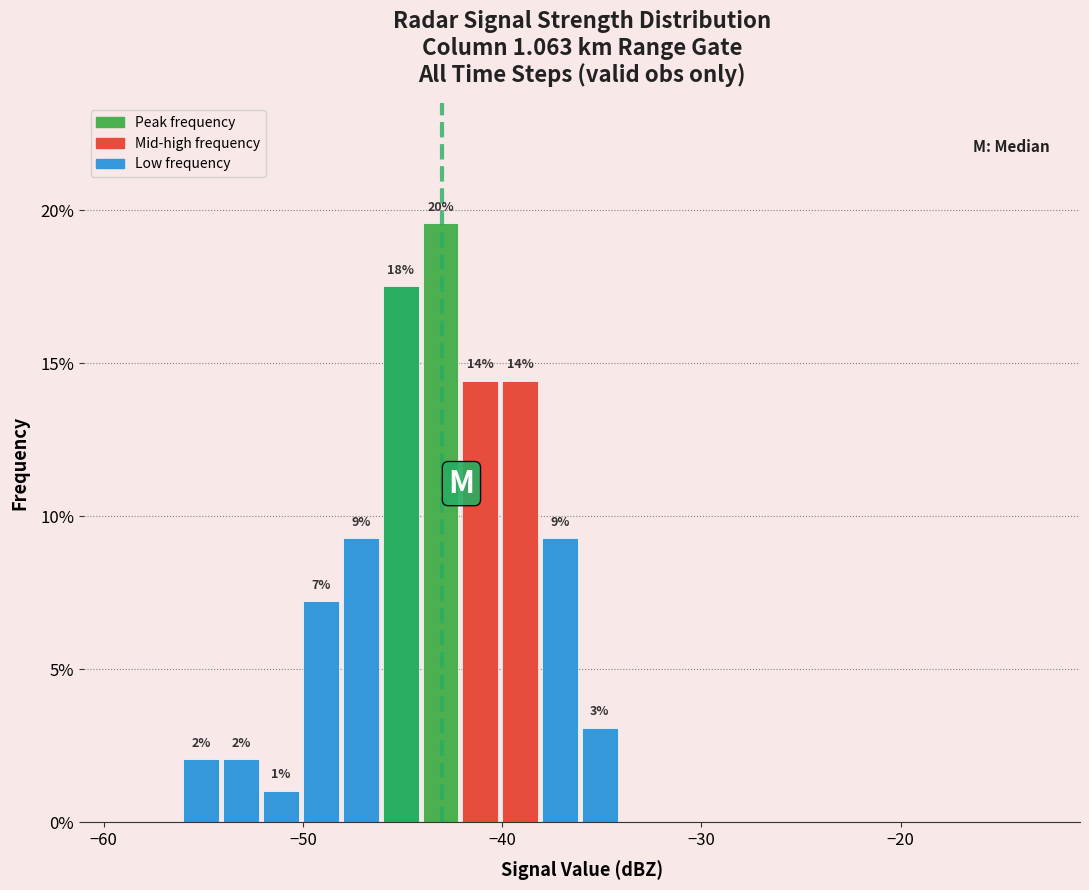

Around what value on the x-axis is the tallest bar? Give the approximate position of its centre, as read against the axis.

-43